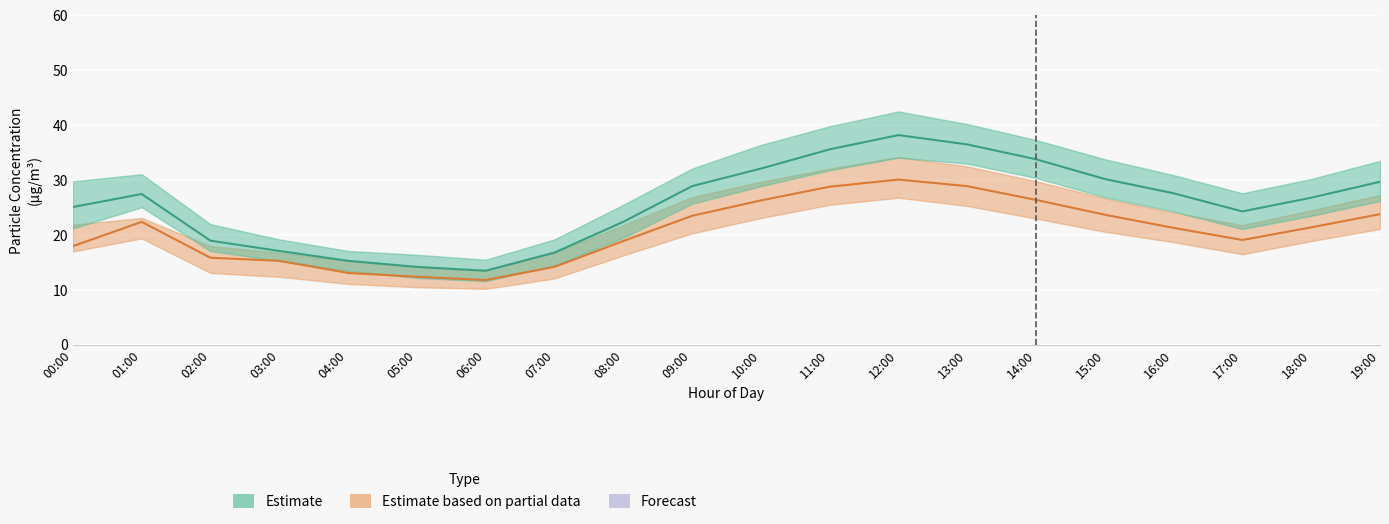

Does the chart display data point markers on the line(s)?

No